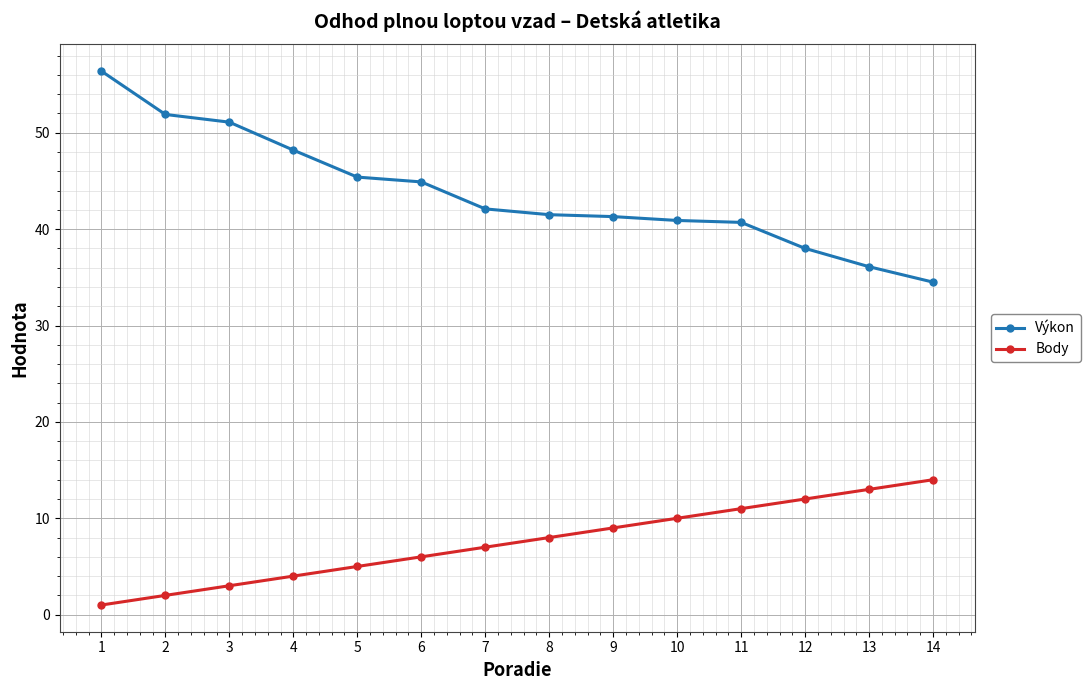

List the series in order of their peak value, lowest first.

Body, Výkon